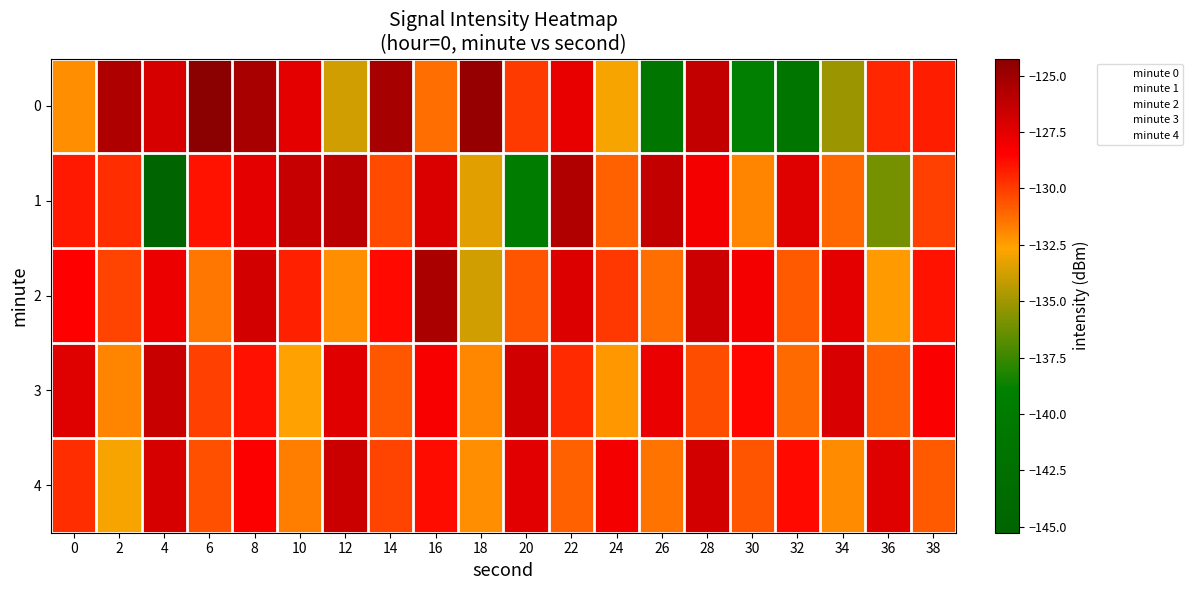

What is the minimum value shown in the chart?

-145.3